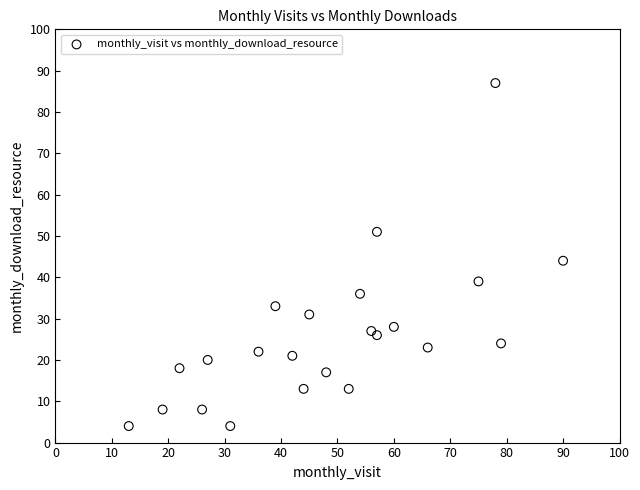

What is the range of Y values (max minus min)?

83